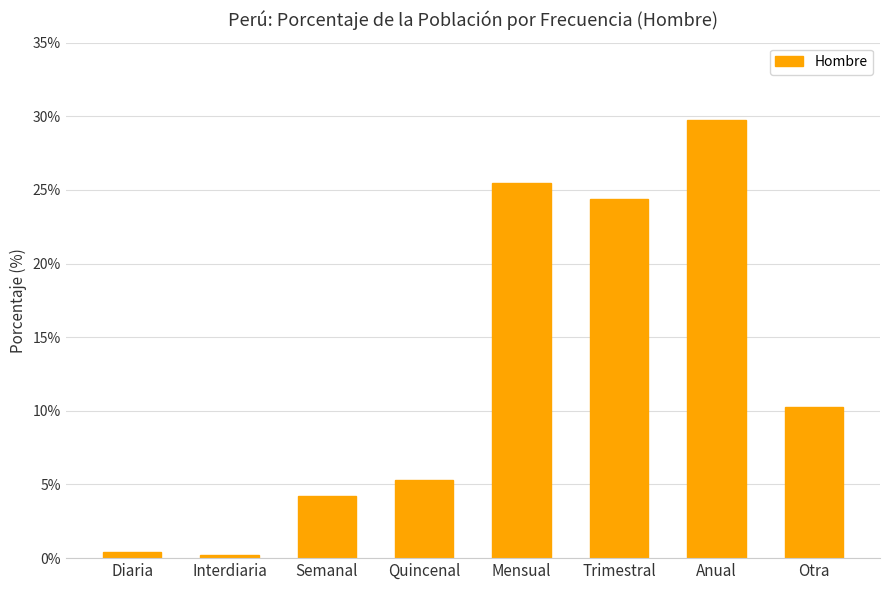

Reading left to right, extract all data points from this chart.

Diaria=0.4	Interdiaria=0.2	Semanal=4.2	Quincenal=5.3	Mensual=25.5	Trimestral=24.4	Anual=29.7	Otra=10.2